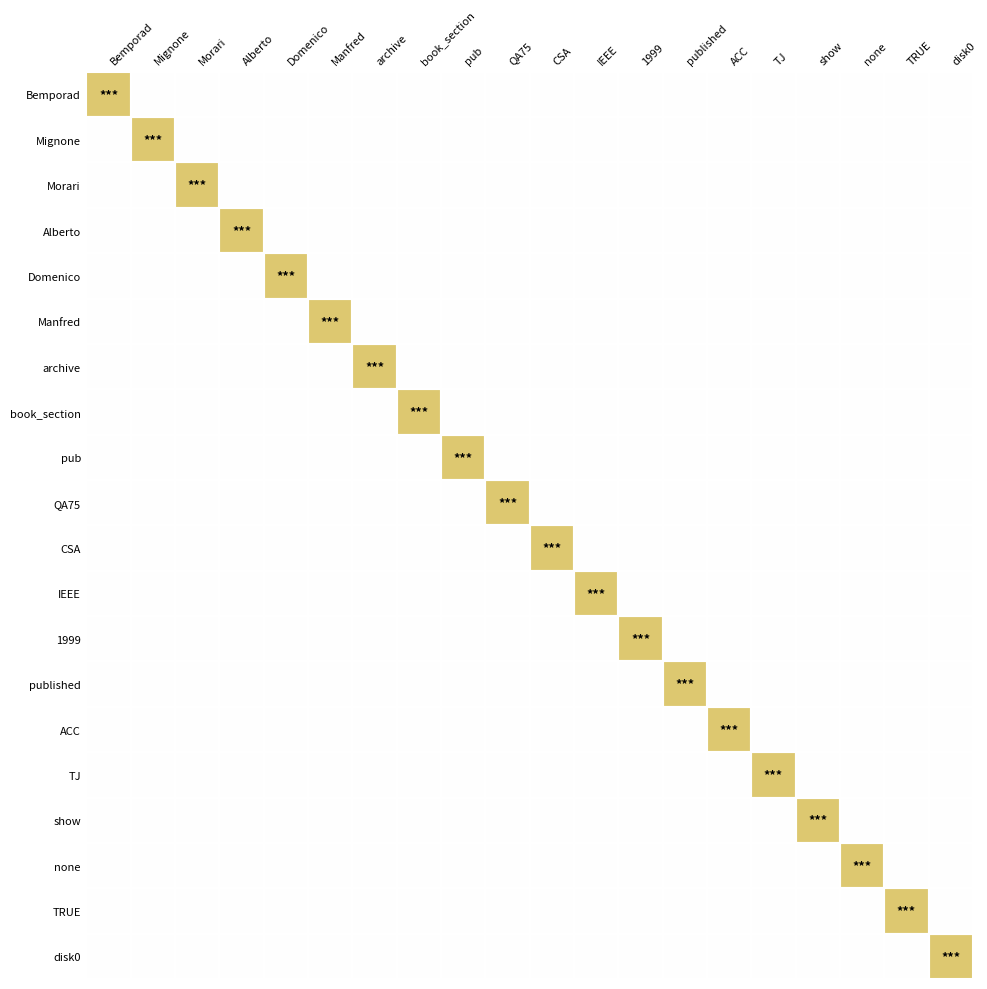

Reading right to left, list all the values displayed in this chart.

Bemporad: disk0=0	TRUE=0	none=0	show=0	TJ=0	ACC=0	published=0	1999=0	IEEE=0	CSA=0	QA75=0	pub=0	book_section=0	archive=0	Manfred=0	Domenico=0	Alberto=0	Morari=0	Mignone=0	Bemporad=1
Mignone: disk0=0	TRUE=0	none=0	show=0	TJ=0	ACC=0	published=0	1999=0	IEEE=0	CSA=0	QA75=0	pub=0	book_section=0	archive=0	Manfred=0	Domenico=0	Alberto=0	Morari=0	Mignone=1	Bemporad=0
Morari: disk0=0	TRUE=0	none=0	show=0	TJ=0	ACC=0	published=0	1999=0	IEEE=0	CSA=0	QA75=0	pub=0	book_section=0	archive=0	Manfred=0	Domenico=0	Alberto=0	Morari=1	Mignone=0	Bemporad=0
Alberto: disk0=0	TRUE=0	none=0	show=0	TJ=0	ACC=0	published=0	1999=0	IEEE=0	CSA=0	QA75=0	pub=0	book_section=0	archive=0	Manfred=0	Domenico=0	Alberto=1	Morari=0	Mignone=0	Bemporad=0
Domenico: disk0=0	TRUE=0	none=0	show=0	TJ=0	ACC=0	published=0	1999=0	IEEE=0	CSA=0	QA75=0	pub=0	book_section=0	archive=0	Manfred=0	Domenico=1	Alberto=0	Morari=0	Mignone=0	Bemporad=0
Manfred: disk0=0	TRUE=0	none=0	show=0	TJ=0	ACC=0	published=0	1999=0	IEEE=0	CSA=0	QA75=0	pub=0	book_section=0	archive=0	Manfred=1	Domenico=0	Alberto=0	Morari=0	Mignone=0	Bemporad=0
archive: disk0=0	TRUE=0	none=0	show=0	TJ=0	ACC=0	published=0	1999=0	IEEE=0	CSA=0	QA75=0	pub=0	book_section=0	archive=1	Manfred=0	Domenico=0	Alberto=0	Morari=0	Mignone=0	Bemporad=0
book_section: disk0=0	TRUE=0	none=0	show=0	TJ=0	ACC=0	published=0	1999=0	IEEE=0	CSA=0	QA75=0	pub=0	book_section=1	archive=0	Manfred=0	Domenico=0	Alberto=0	Morari=0	Mignone=0	Bemporad=0
pub: disk0=0	TRUE=0	none=0	show=0	TJ=0	ACC=0	published=0	1999=0	IEEE=0	CSA=0	QA75=0	pub=1	book_section=0	archive=0	Manfred=0	Domenico=0	Alberto=0	Morari=0	Mignone=0	Bemporad=0
QA75: disk0=0	TRUE=0	none=0	show=0	TJ=0	ACC=0	published=0	1999=0	IEEE=0	CSA=0	QA75=1	pub=0	book_section=0	archive=0	Manfred=0	Domenico=0	Alberto=0	Morari=0	Mignone=0	Bemporad=0
CSA: disk0=0	TRUE=0	none=0	show=0	TJ=0	ACC=0	published=0	1999=0	IEEE=0	CSA=1	QA75=0	pub=0	book_section=0	archive=0	Manfred=0	Domenico=0	Alberto=0	Morari=0	Mignone=0	Bemporad=0
IEEE: disk0=0	TRUE=0	none=0	show=0	TJ=0	ACC=0	published=0	1999=0	IEEE=1	CSA=0	QA75=0	pub=0	book_section=0	archive=0	Manfred=0	Domenico=0	Alberto=0	Morari=0	Mignone=0	Bemporad=0
1999: disk0=0	TRUE=0	none=0	show=0	TJ=0	ACC=0	published=0	1999=1	IEEE=0	CSA=0	QA75=0	pub=0	book_section=0	archive=0	Manfred=0	Domenico=0	Alberto=0	Morari=0	Mignone=0	Bemporad=0
published: disk0=0	TRUE=0	none=0	show=0	TJ=0	ACC=0	published=1	1999=0	IEEE=0	CSA=0	QA75=0	pub=0	book_section=0	archive=0	Manfred=0	Domenico=0	Alberto=0	Morari=0	Mignone=0	Bemporad=0
ACC: disk0=0	TRUE=0	none=0	show=0	TJ=0	ACC=1	published=0	1999=0	IEEE=0	CSA=0	QA75=0	pub=0	book_section=0	archive=0	Manfred=0	Domenico=0	Alberto=0	Morari=0	Mignone=0	Bemporad=0
TJ: disk0=0	TRUE=0	none=0	show=0	TJ=1	ACC=0	published=0	1999=0	IEEE=0	CSA=0	QA75=0	pub=0	book_section=0	archive=0	Manfred=0	Domenico=0	Alberto=0	Morari=0	Mignone=0	Bemporad=0
show: disk0=0	TRUE=0	none=0	show=1	TJ=0	ACC=0	published=0	1999=0	IEEE=0	CSA=0	QA75=0	pub=0	book_section=0	archive=0	Manfred=0	Domenico=0	Alberto=0	Morari=0	Mignone=0	Bemporad=0
none: disk0=0	TRUE=0	none=1	show=0	TJ=0	ACC=0	published=0	1999=0	IEEE=0	CSA=0	QA75=0	pub=0	book_section=0	archive=0	Manfred=0	Domenico=0	Alberto=0	Morari=0	Mignone=0	Bemporad=0
TRUE: disk0=0	TRUE=1	none=0	show=0	TJ=0	ACC=0	published=0	1999=0	IEEE=0	CSA=0	QA75=0	pub=0	book_section=0	archive=0	Manfred=0	Domenico=0	Alberto=0	Morari=0	Mignone=0	Bemporad=0
disk0: disk0=1	TRUE=0	none=0	show=0	TJ=0	ACC=0	published=0	1999=0	IEEE=0	CSA=0	QA75=0	pub=0	book_section=0	archive=0	Manfred=0	Domenico=0	Alberto=0	Morari=0	Mignone=0	Bemporad=0